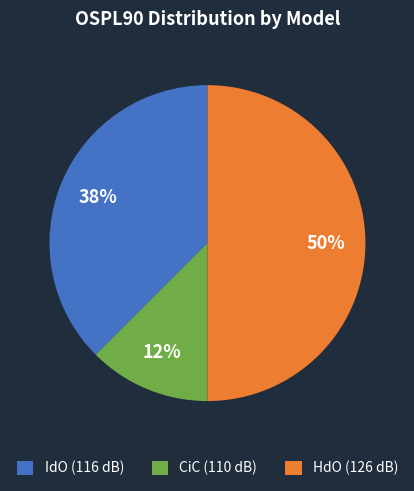

Rank the categories by value from highest to lowest.

HdO (126 dB), IdO (116 dB), CiC (110 dB)